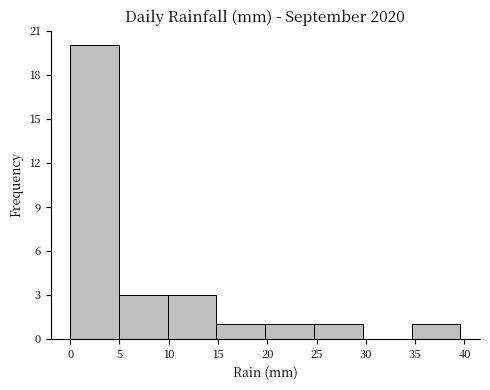

Reading left to right, transcribe this chart: for each bar, give the range it covers on the x-axis and its height. Neither the bar edges nor the heights are printed on the chart, so give them approximately, as read against the axes.

0.00 to 4.95: 20
4.95 to 9.90: 3
9.90 to 14.85: 3
14.85 to 19.80: 1
19.80 to 24.75: 1
24.75 to 29.70: 1
29.70 to 34.65: 0
34.65 to 39.60: 1